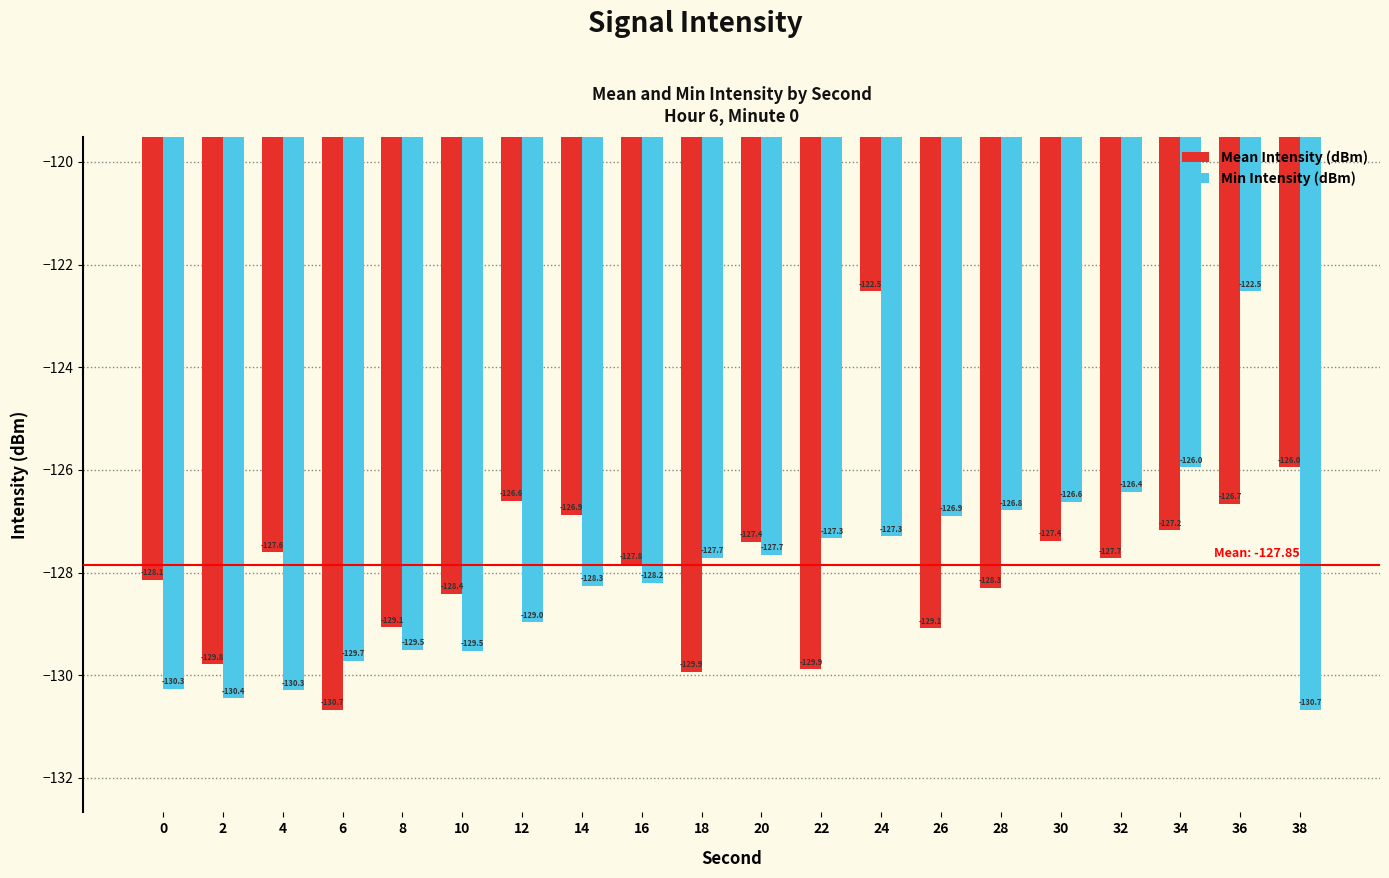

Rank the series at 26 from lowest to highest value.

Mean Intensity (dBm), Min Intensity (dBm)